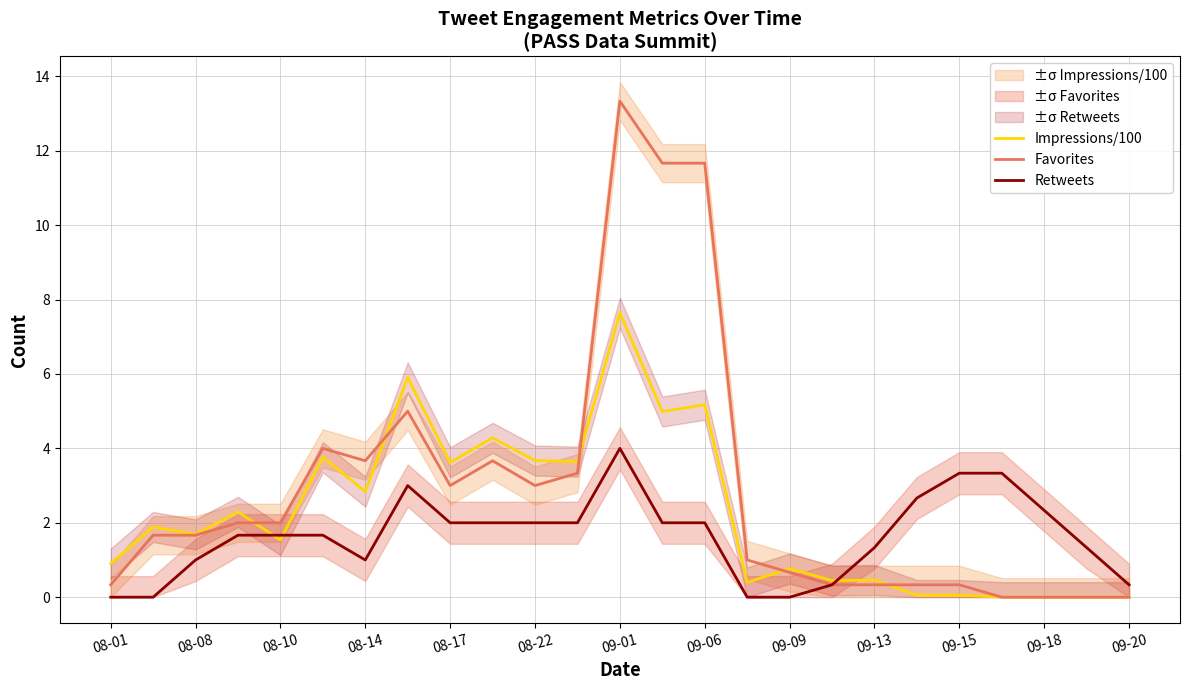

Is the value of Favorites at 08-01 greater than the value of Impressions/100 at 09-18?

Yes